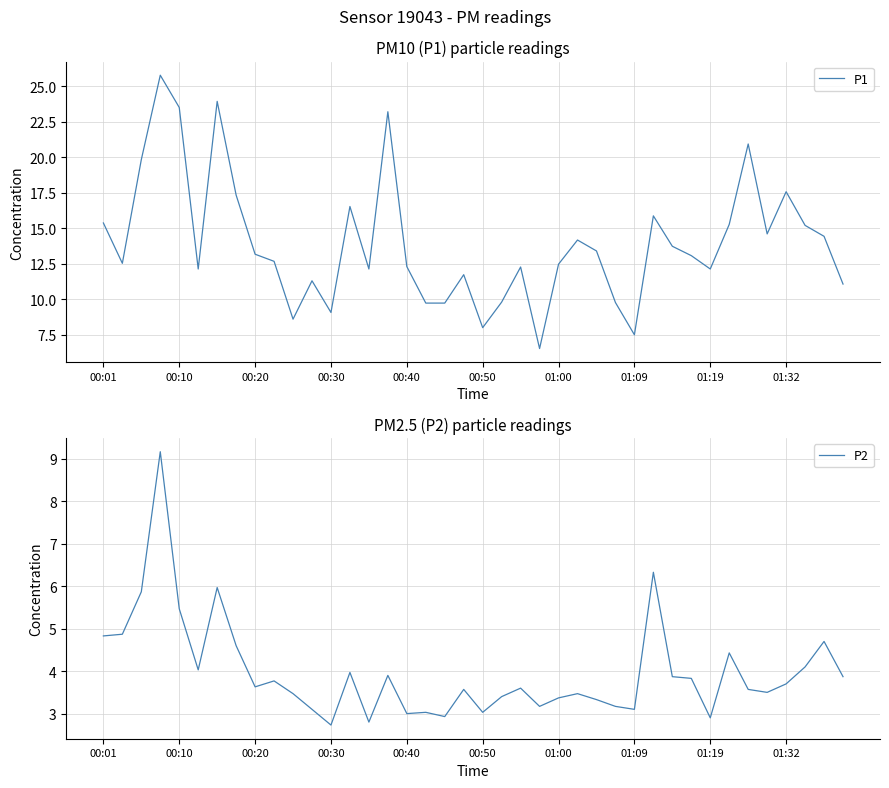

Rank the series at 15 from highest to lowest value.

P1, P2